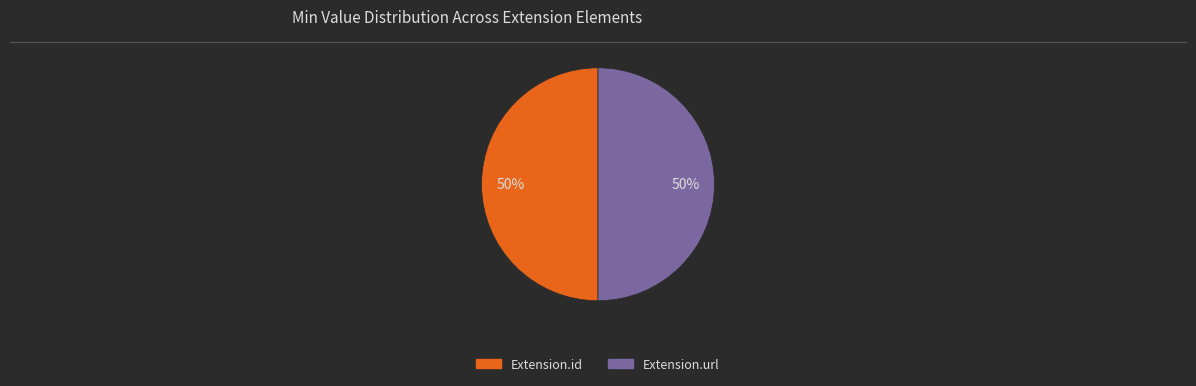

To the nearest percent, what is the average slice percentage?

50%